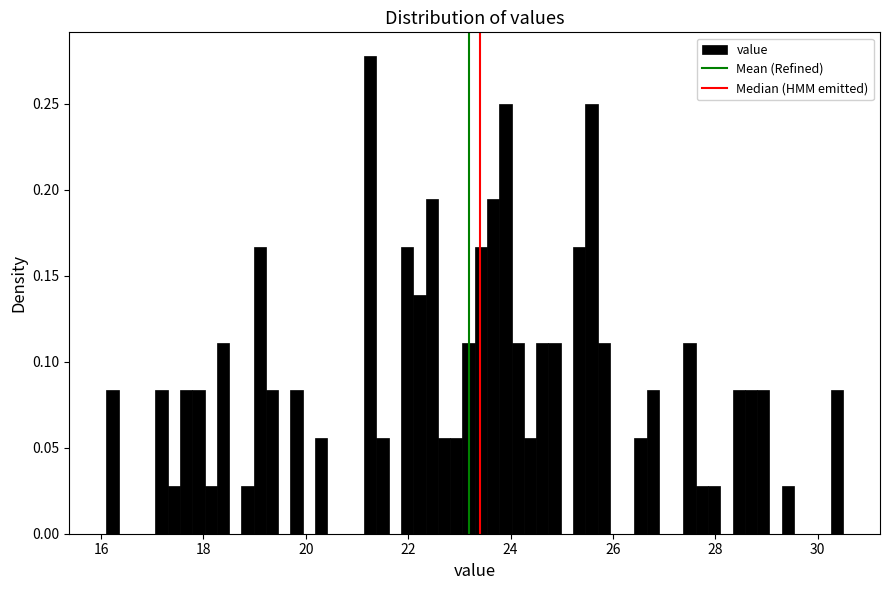

Read against the x-axis, roughly where is the centre of the tallest bar?

21.2